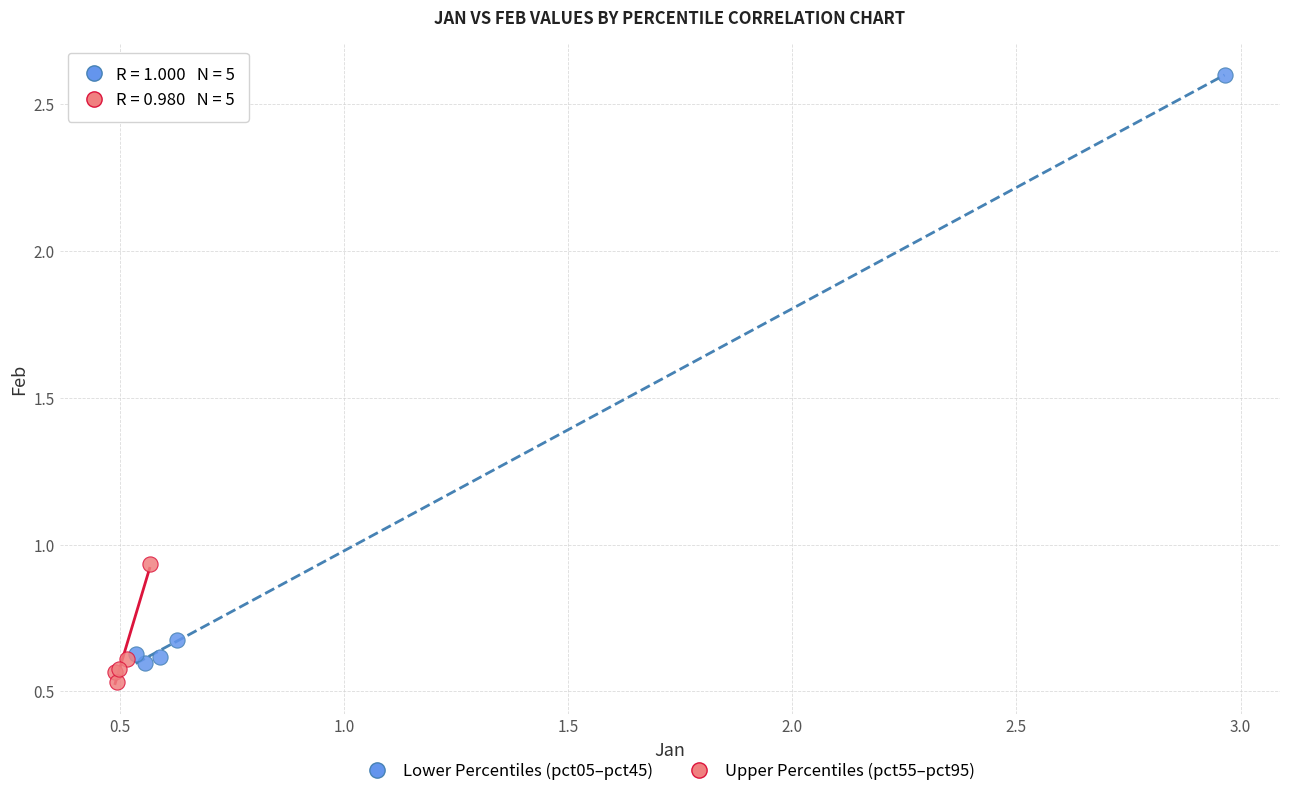

Which series has the largest Y range (max minus min)?

Lower Percentiles (pct05–pct45)